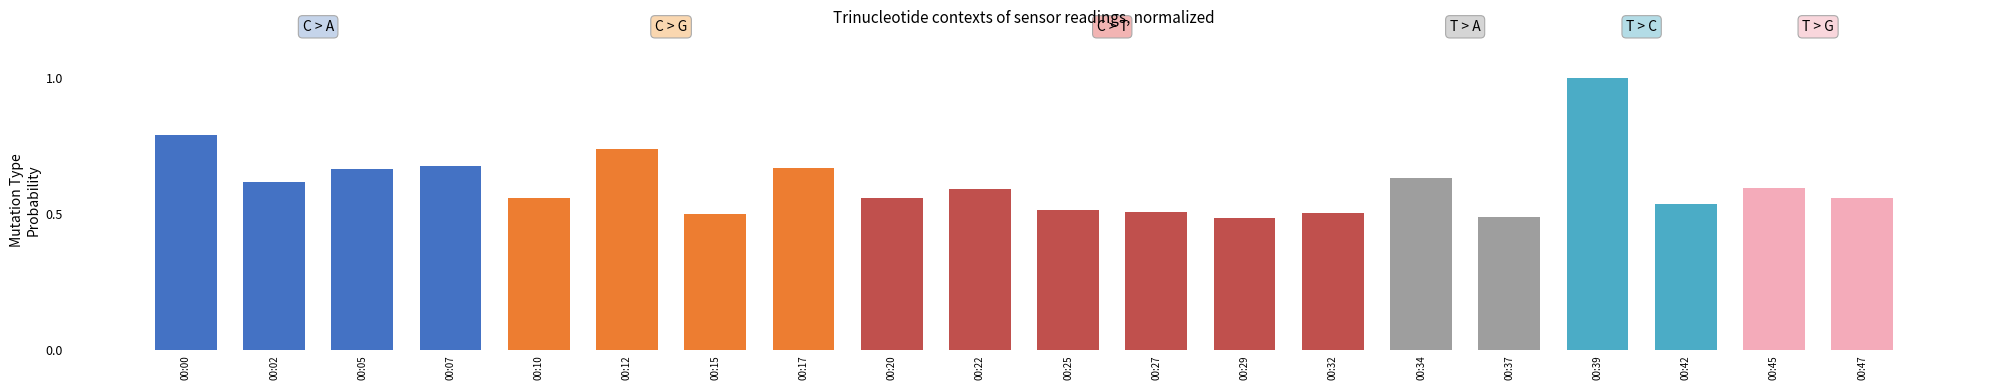

What is the maximum value shown in the chart?

1.0